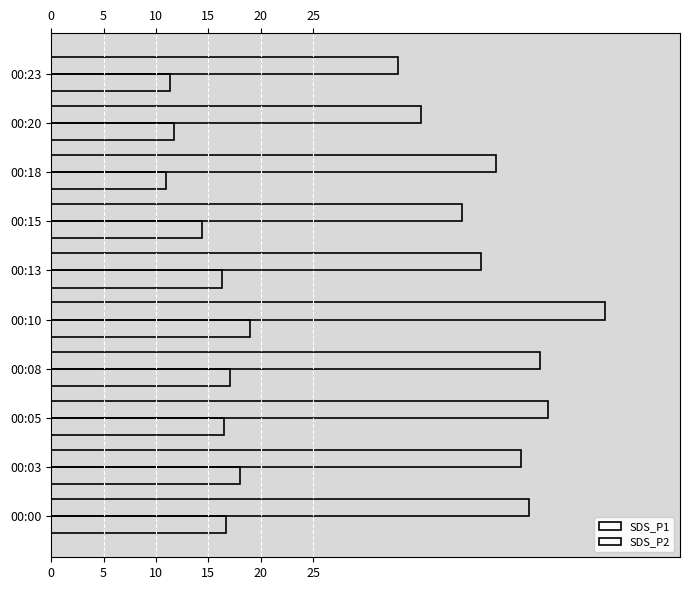

At how many categories does at least one series exceed 37?

8